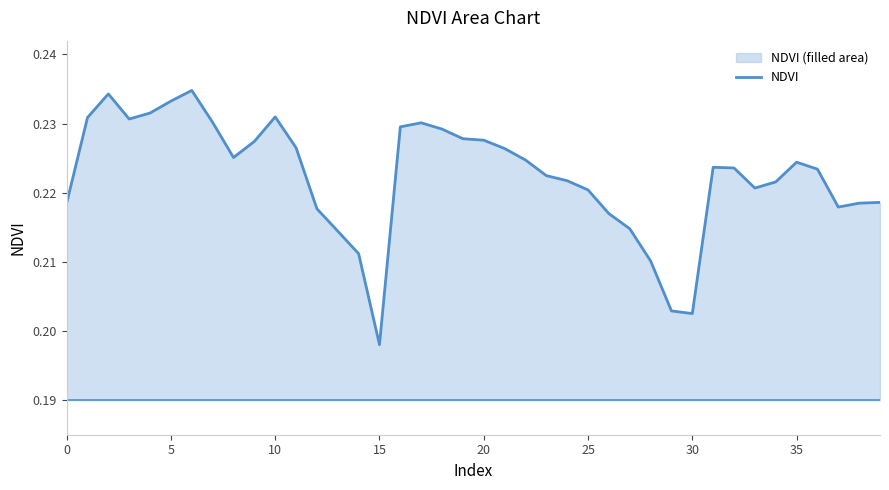

Which category has the lowest value across all series?

15